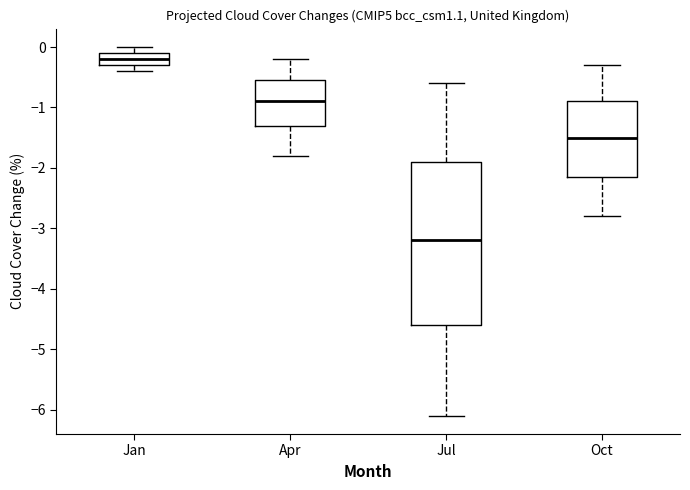

Which box's median line is the lowest?

Jul